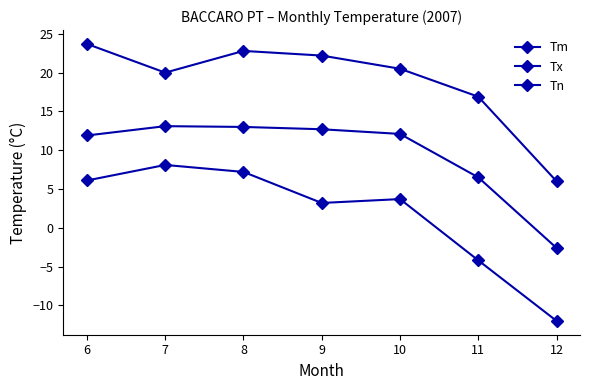

Does the chart have visible grid lines?

No